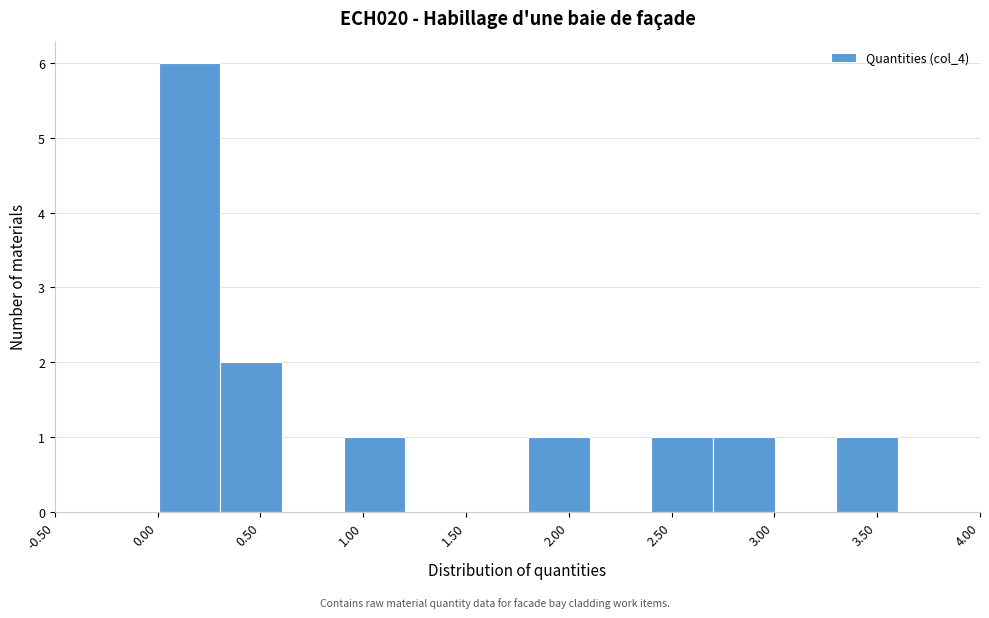

Over which range of the x-axis is the bar tallest?

0.0 to 0.3